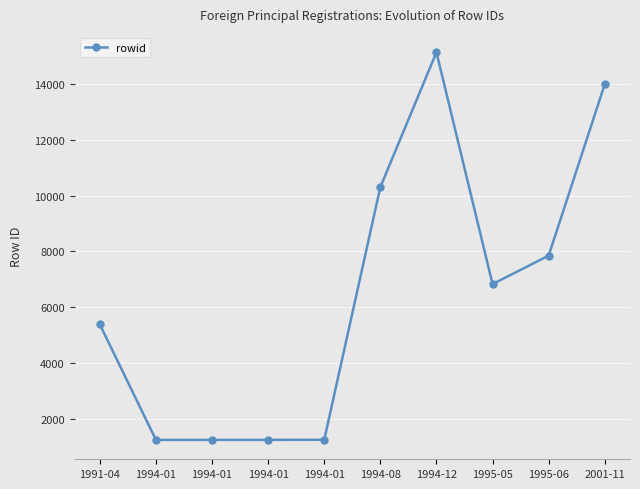

What is the sum of the values at 1994-01 and 1994-01?

2493